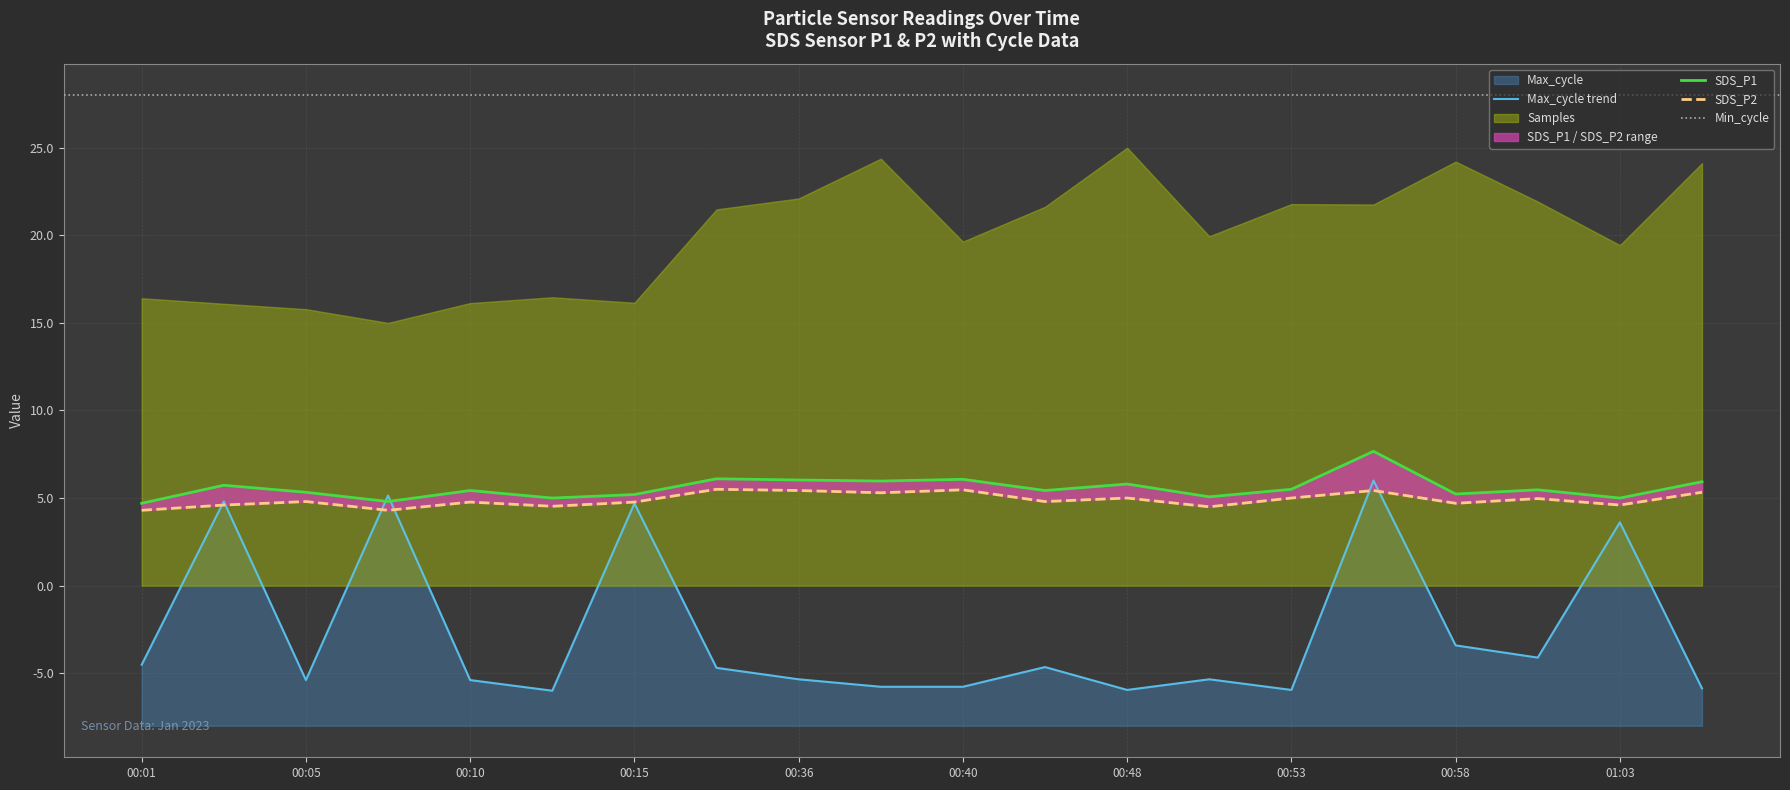

What is the average value of the SDS_P2 series?

4.9